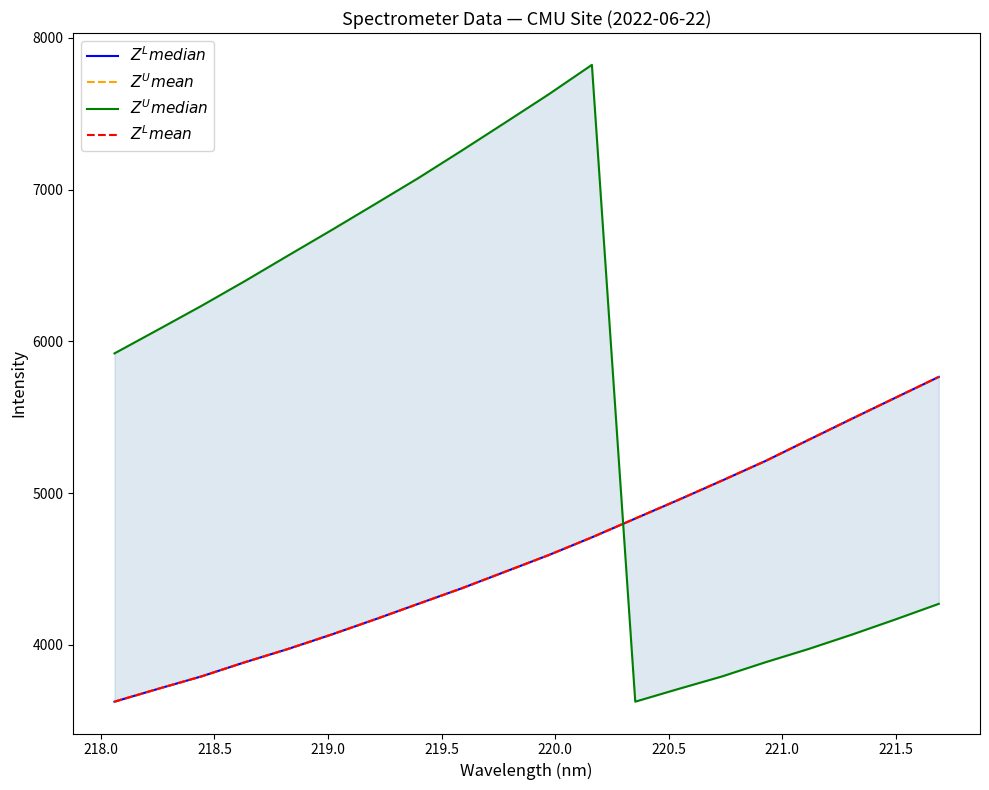

Reading left to right, list all the values displayed in this chart.

$Z^L median$: 3625.6	3709.8	3791.8	3885.1	3973.1	4067.9	4167.6	4270.4	4372.5	4481.8	4591.0	4708.5	4832.3	4955.9	5082.4	5211.3	5351.3	5490.6	5628.4	5765.7
$Z^U mean$: 3625.6	3709.8	3791.8	3885.1	3973.1	4067.9	4167.6	4270.4	4372.5	4481.8	4591.0	4708.5	4832.3	4955.9	5082.4	5211.3	5351.3	5490.6	5628.4	5765.7
$Z^U median$: 5920.5	6076.3	6233.2	6396.5	6565.4	6733.0	6903.8	7075.9	7256.7	7441.1	7626.9	7821.8	3625.6	3709.8	3791.8	3885.1	3973.1	4067.9	4167.6	4270.4
$Z^L mean$: 3625.6	3709.8	3791.8	3885.1	3973.1	4067.9	4167.6	4270.4	4372.5	4481.8	4591.0	4708.5	4832.3	4955.9	5082.4	5211.3	5351.3	5490.6	5628.4	5765.7